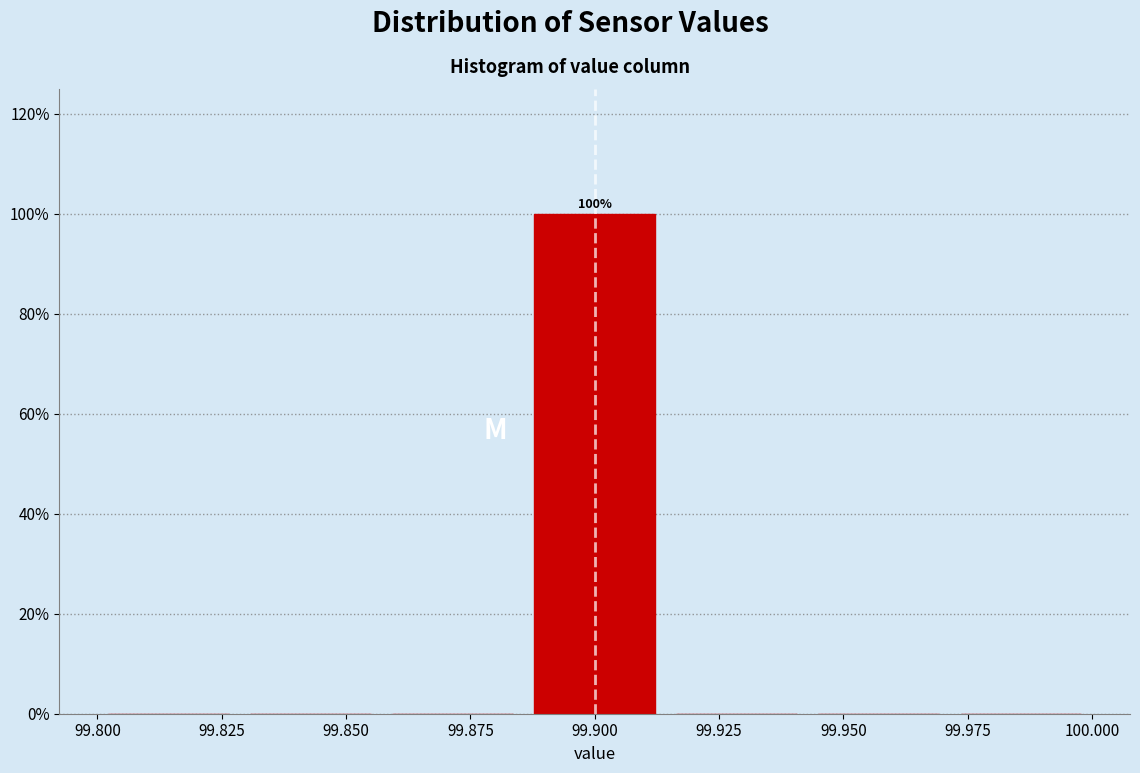

Over which range of the x-axis is the bar tallest?

99.885 to 99.915